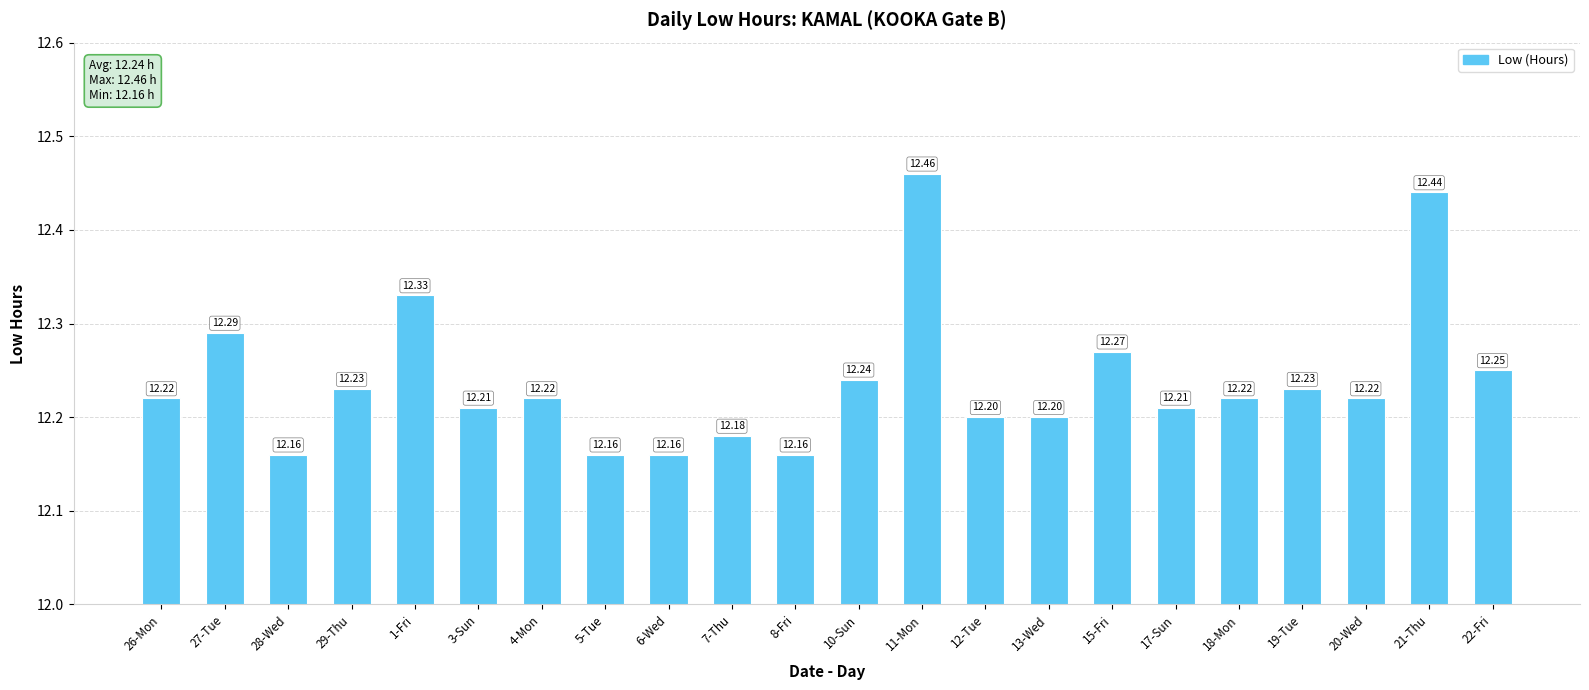

What is the sum of all values?

269.3